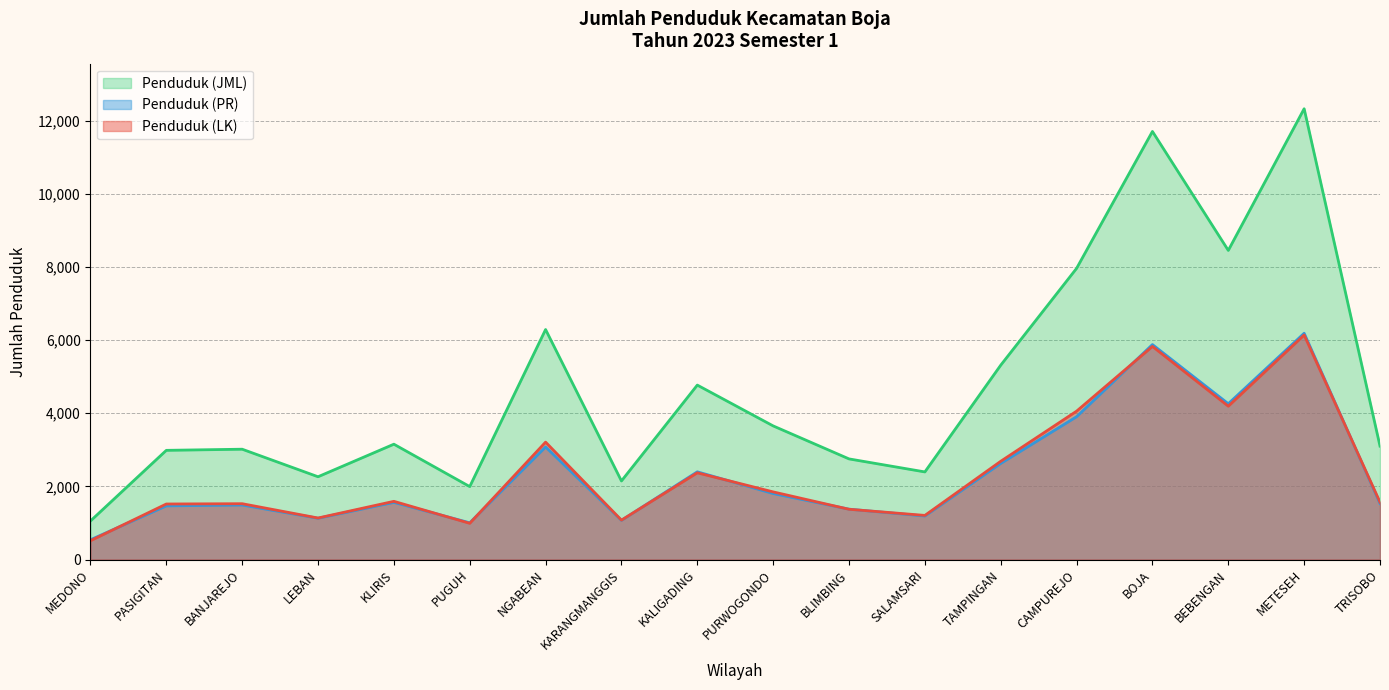

Which series has the widest spread of values?

Penduduk (JML)